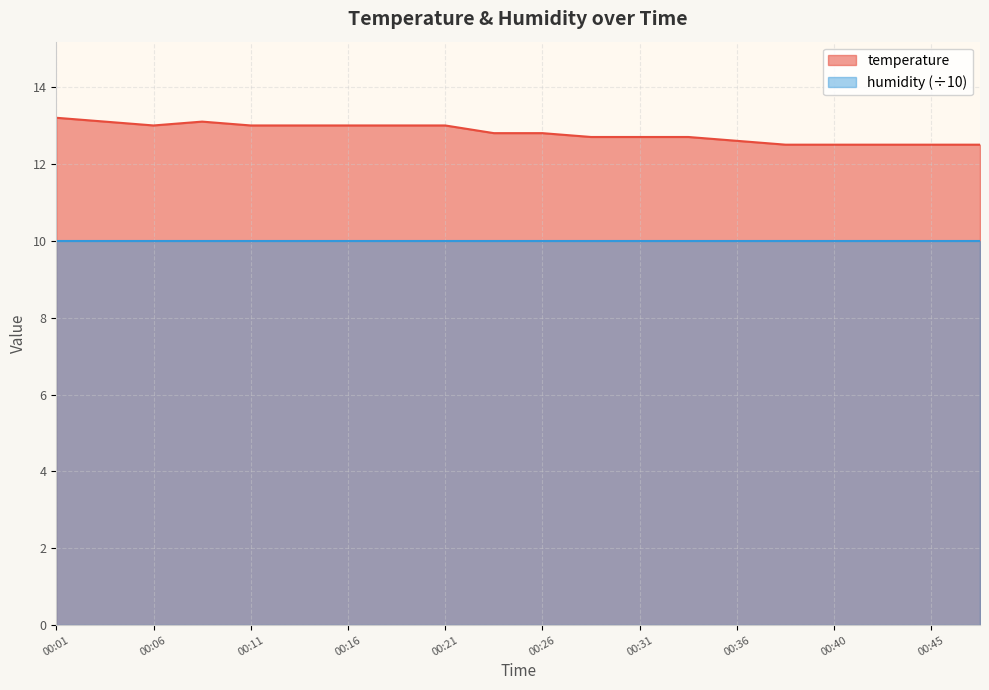

List the labels in order of value, smallest first.

00:38, 00:40, 00:43, 00:45, 00:48, 00:36, 00:28, 00:31, 00:33, 00:23, 00:26, 00:06, 00:11, 00:13, 00:16, 00:18, 00:21, 00:04, 00:08, 00:01